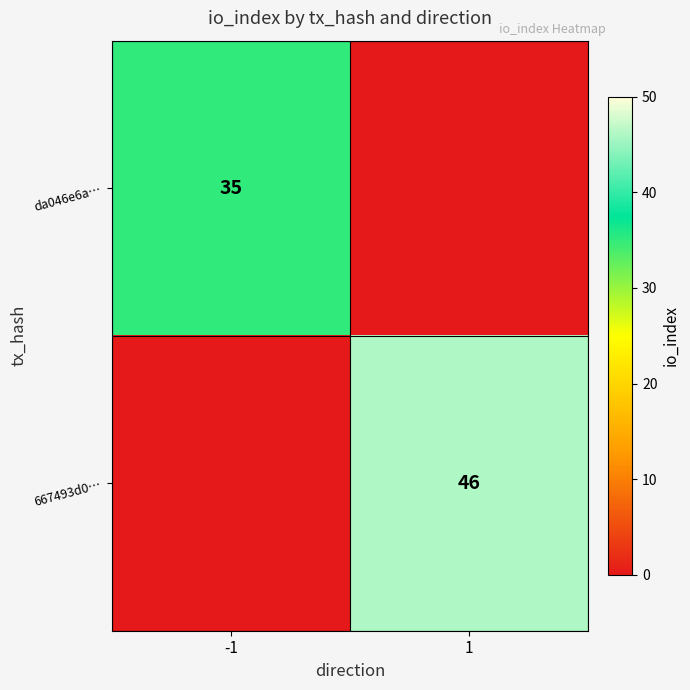

The da046e6a… series shows 18 at -1. True or false?

False